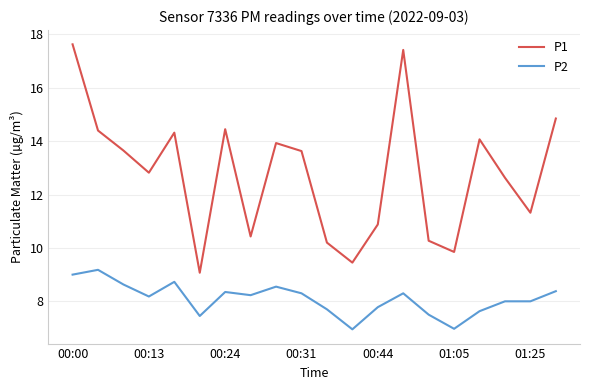

List the series in order of their overall mean, highest first.

P1, P2